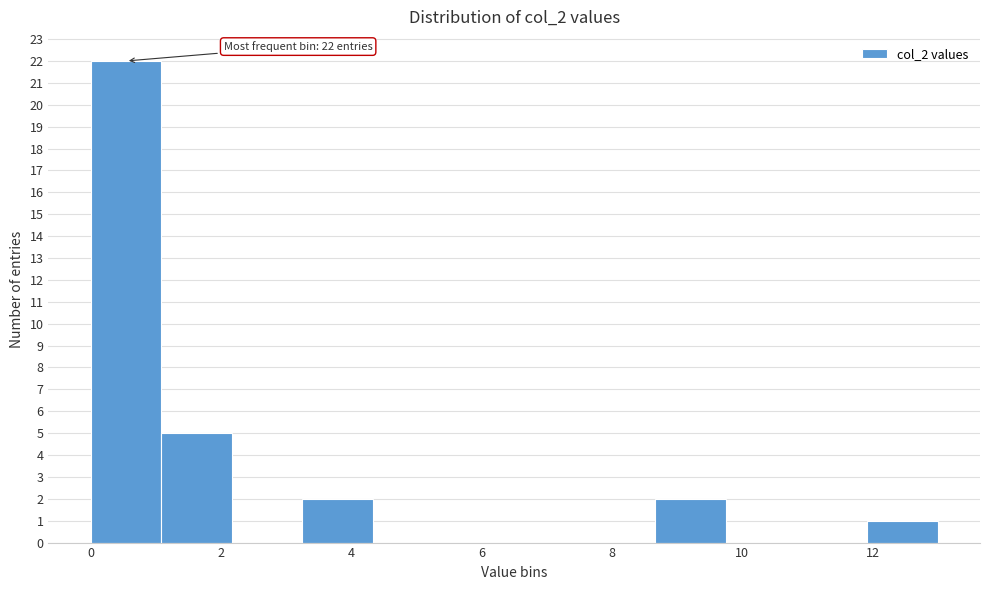

Which range on the x-axis has the tallest bar?

0.0 to 1.0